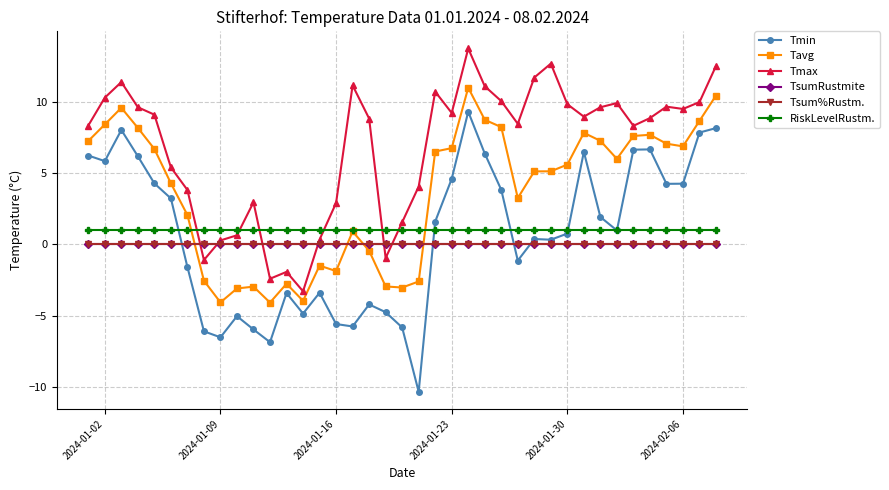

True or false: Tmin and Tmax intersect in this chart.

False